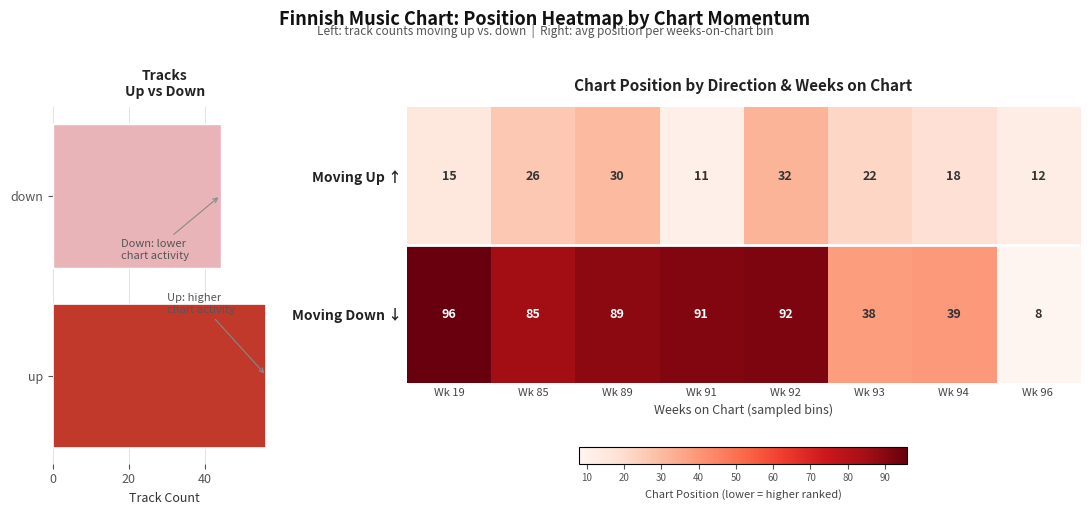

The value of Moving Up ↑ at Wk 92 is 32. True or false?

True